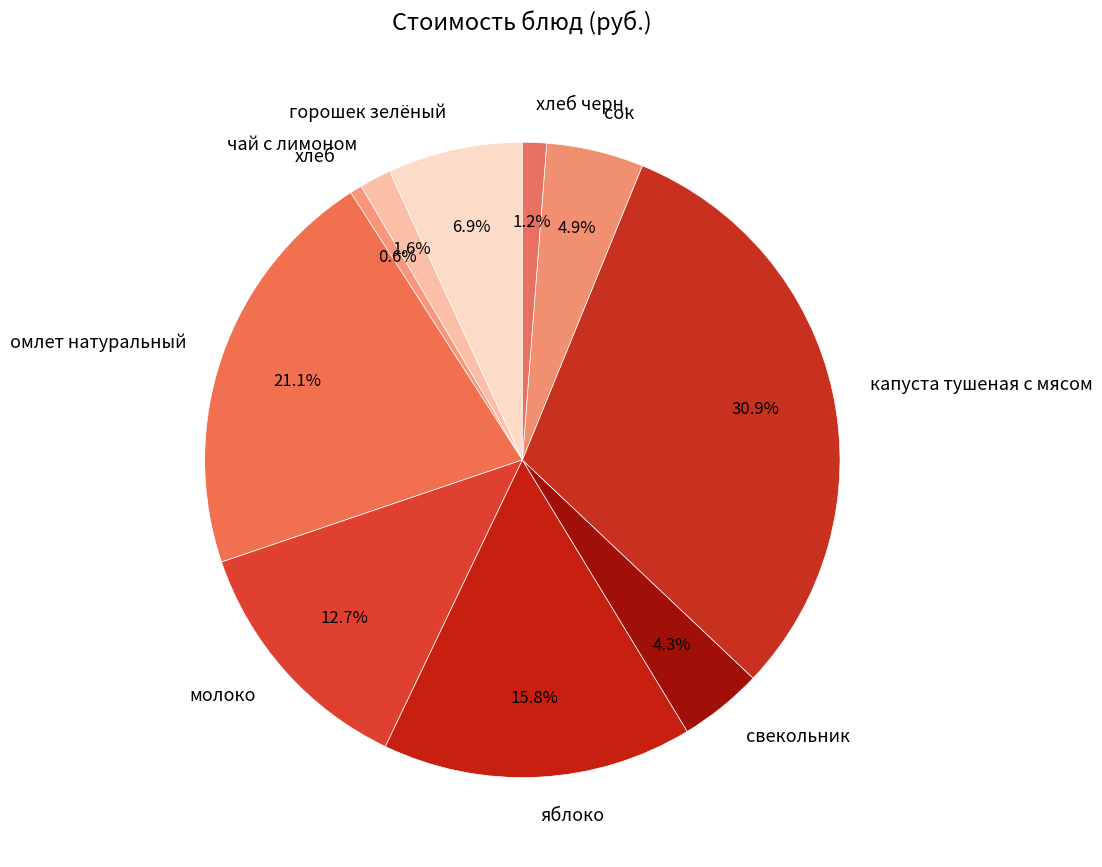

To the nearest percent, what portion does хлеб represent?

1%